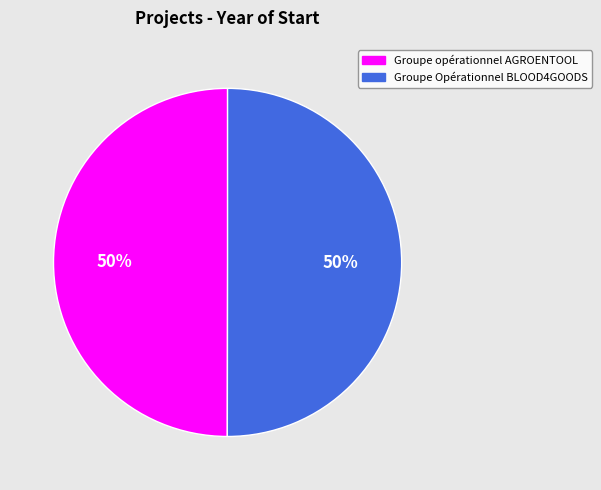

To the nearest percent, what percentage of the pie is Groupe Opérationnel BLOOD4GOODS?

50%